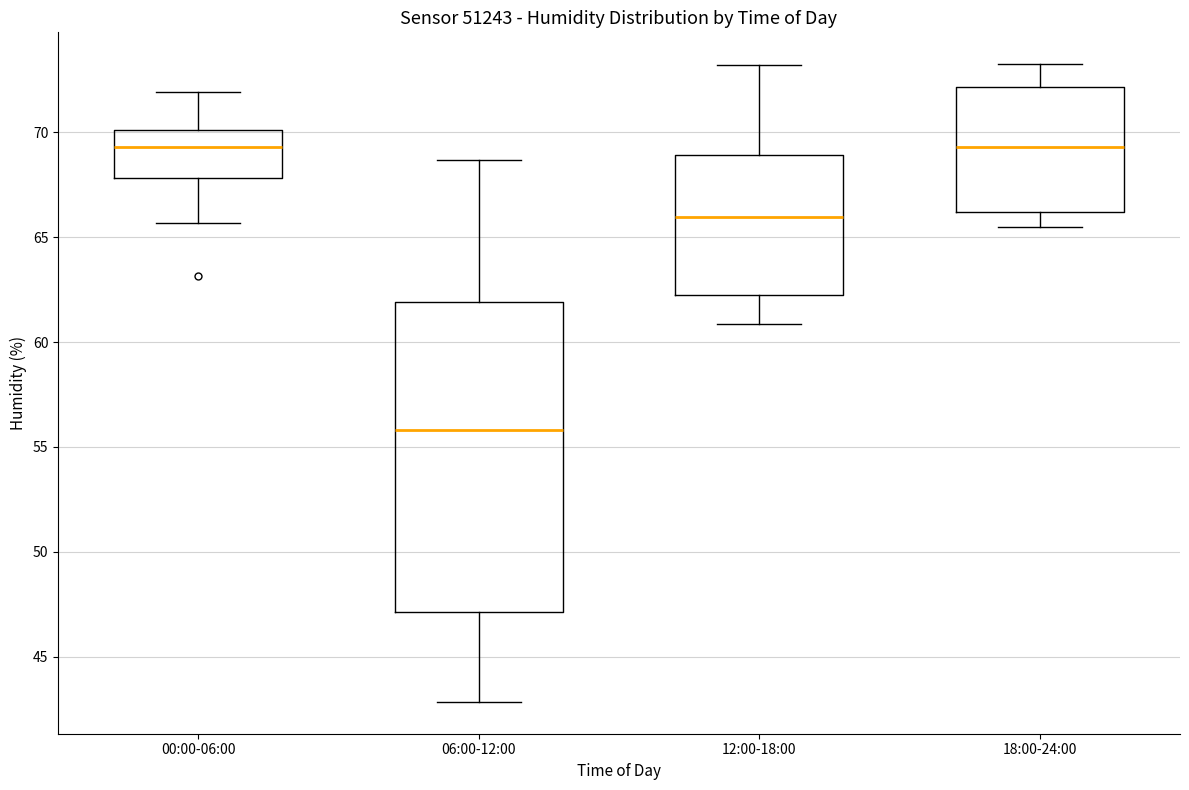

Where is the lower edge of the box for 12:00-18:00 on the y-axis? The values are not printed on the chart, so give them approximately, as read against the axis.

62.5